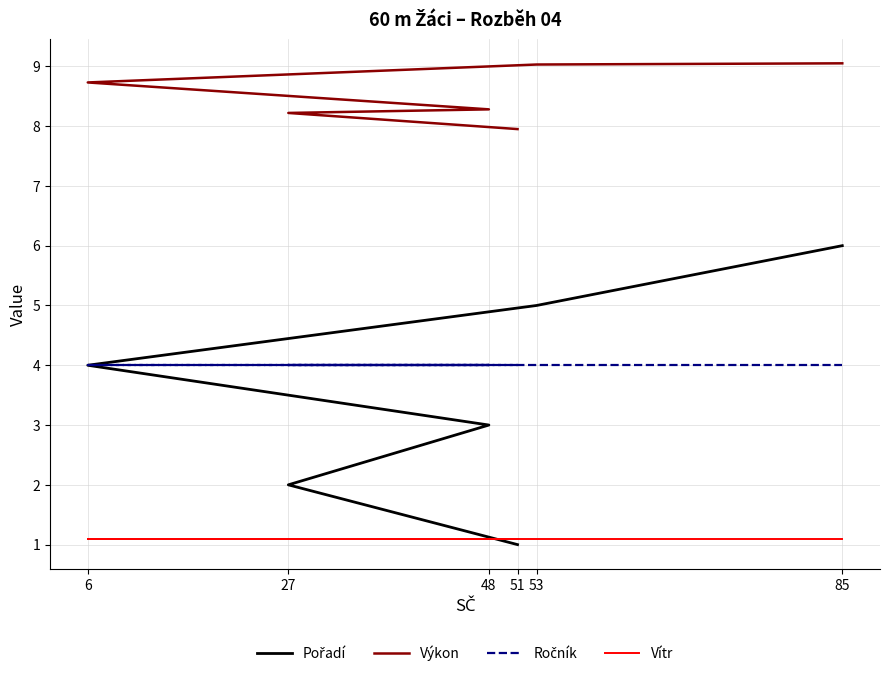

Is it true that Vítr equals 1.1 at 85?

True